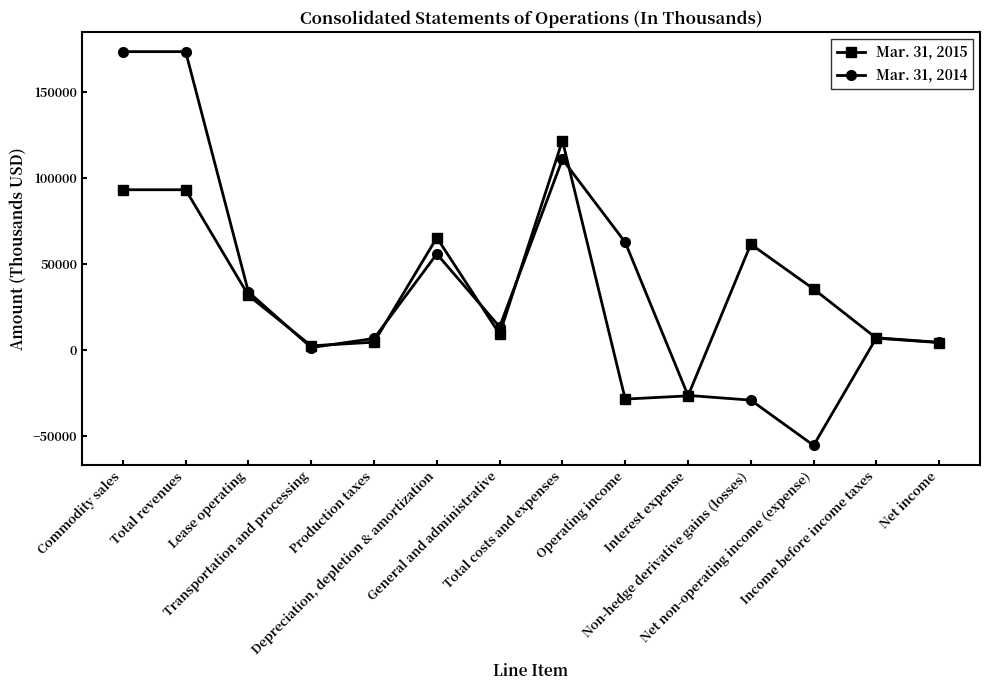

What is the value of the Mar. 31, 2015 point at the 8th from the left?

121667